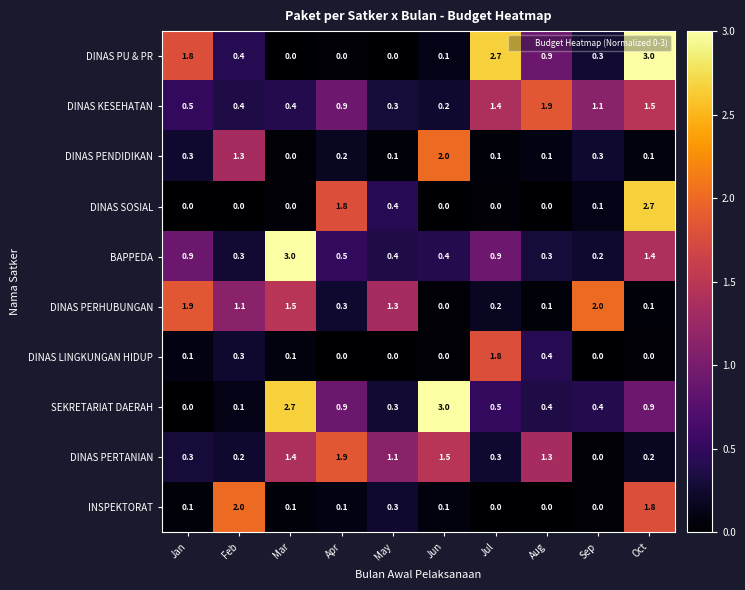

Which category has the highest value in the BAPPEDA series?

Mar